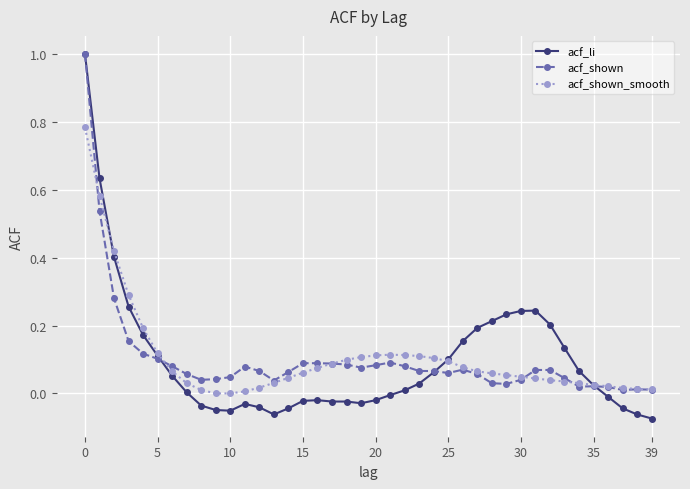

True or false: acf_shown_smooth has more than 0 interior local peaks.

True